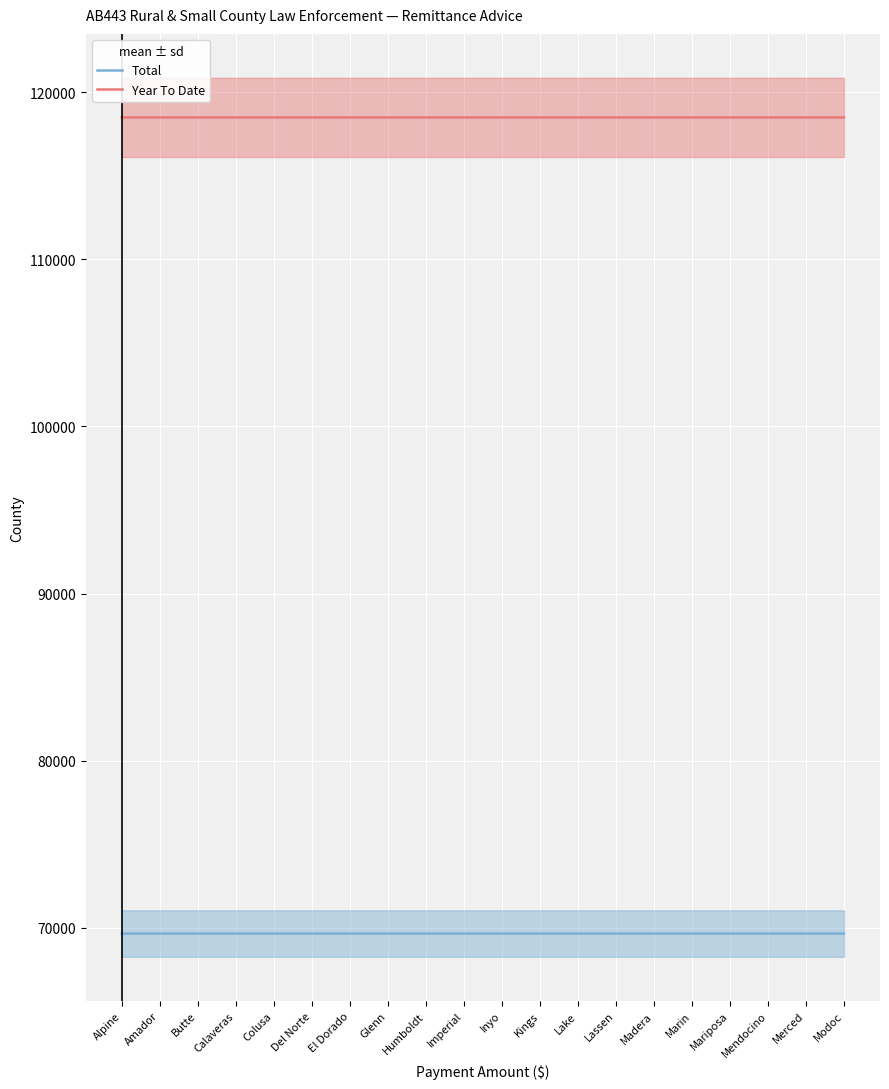

List the labels in order of Total value, largest first.

Alpine, Amador, Butte, Calaveras, Colusa, Del Norte, El Dorado, Glenn, Humboldt, Imperial, Inyo, Kings, Lake, Lassen, Madera, Marin, Mariposa, Mendocino, Merced, Modoc